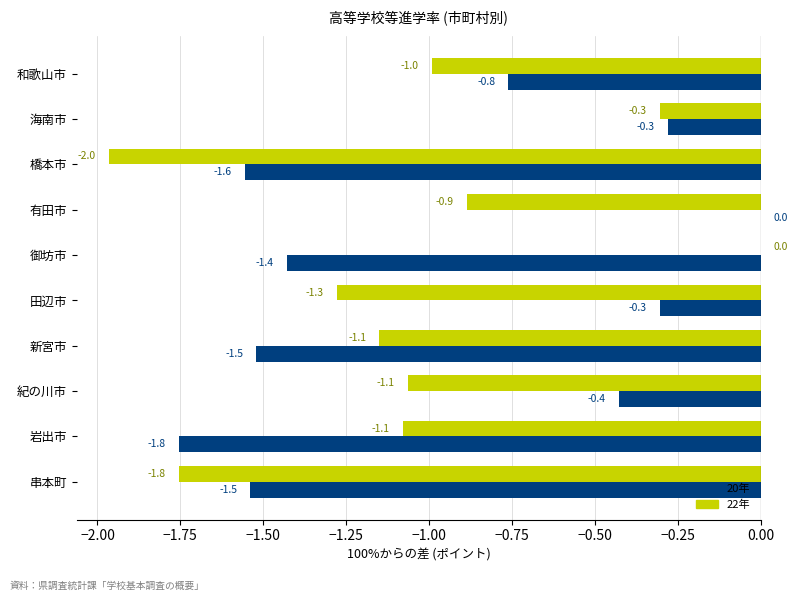

True or false: 20年 has a value of -0.1 at 海南市.

False